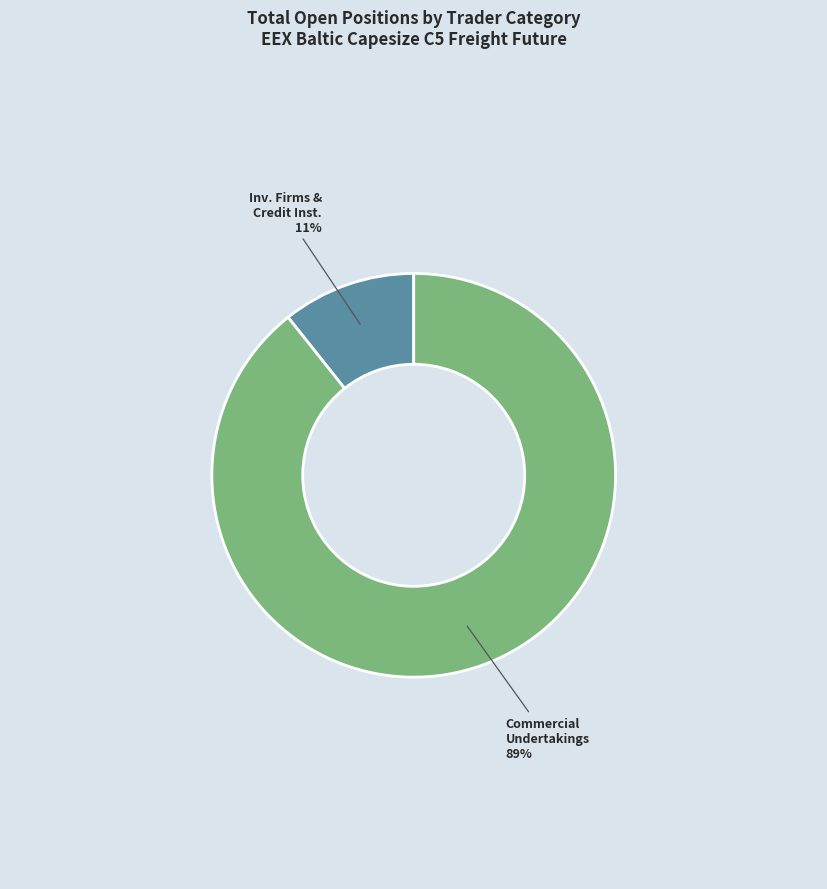

Between Inv. Firms & Credit Inst. and Commercial Undertakings, which is larger?

Commercial Undertakings